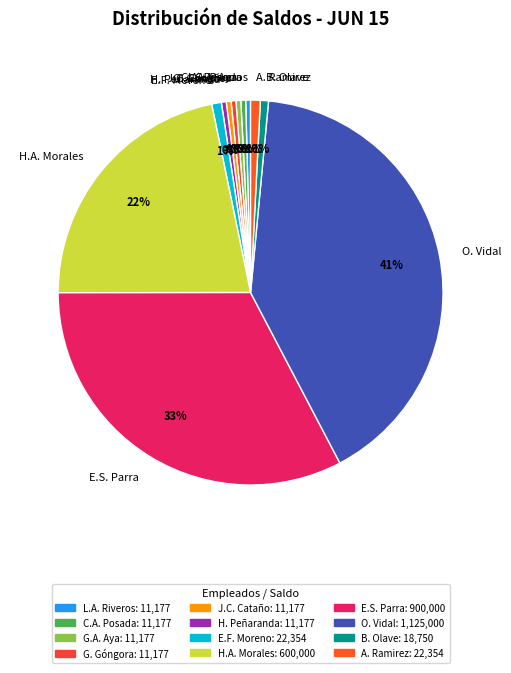

What is the largest slice in the pie chart?

O. Vidal